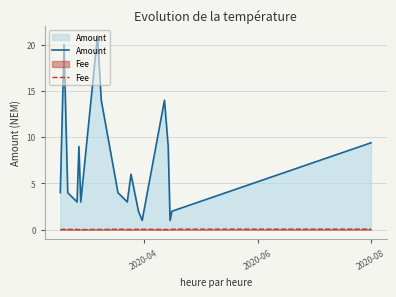

Rank the series by their average value, from highest to lowest.

Amount, Fee